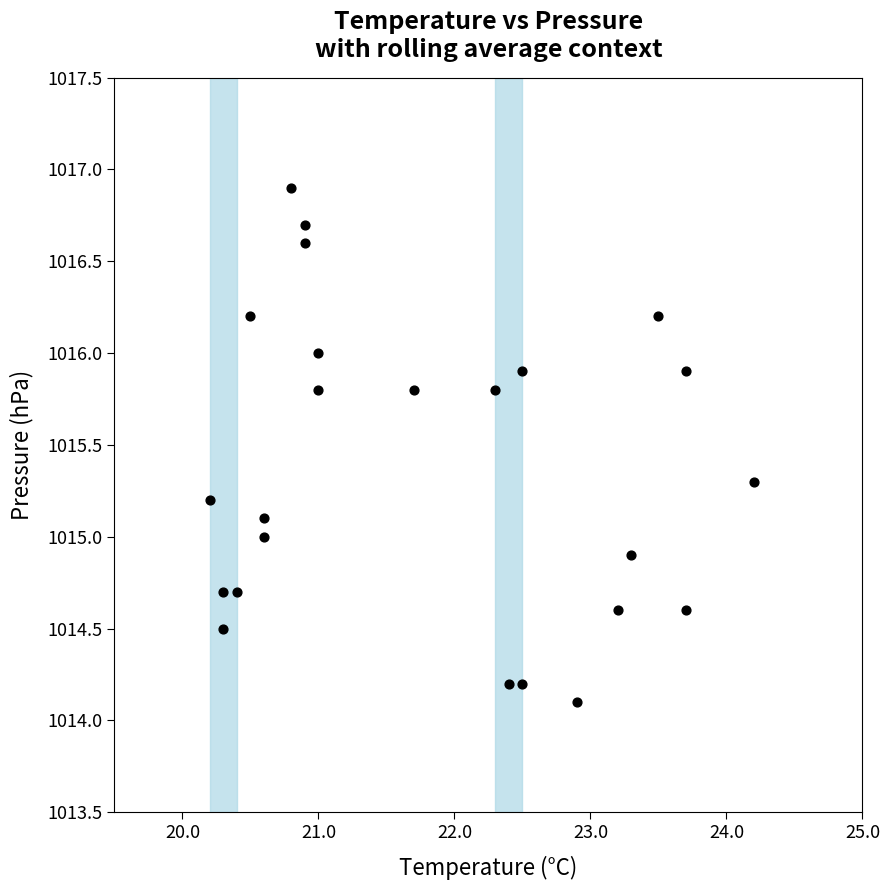

What is the range of X values (max minus min)?

4.0